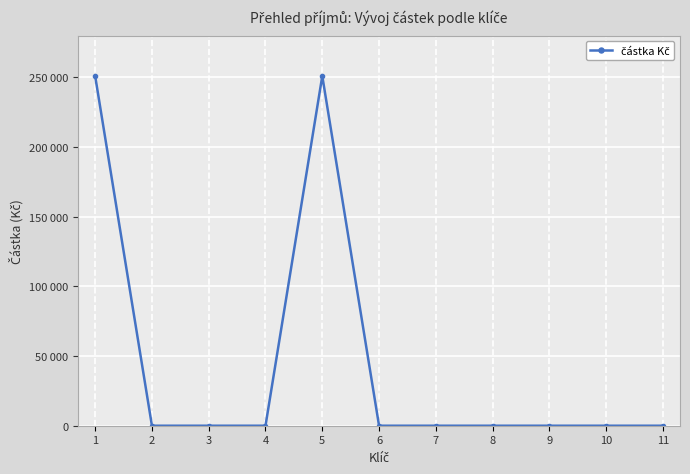

Count the number of values greater than 0.

2